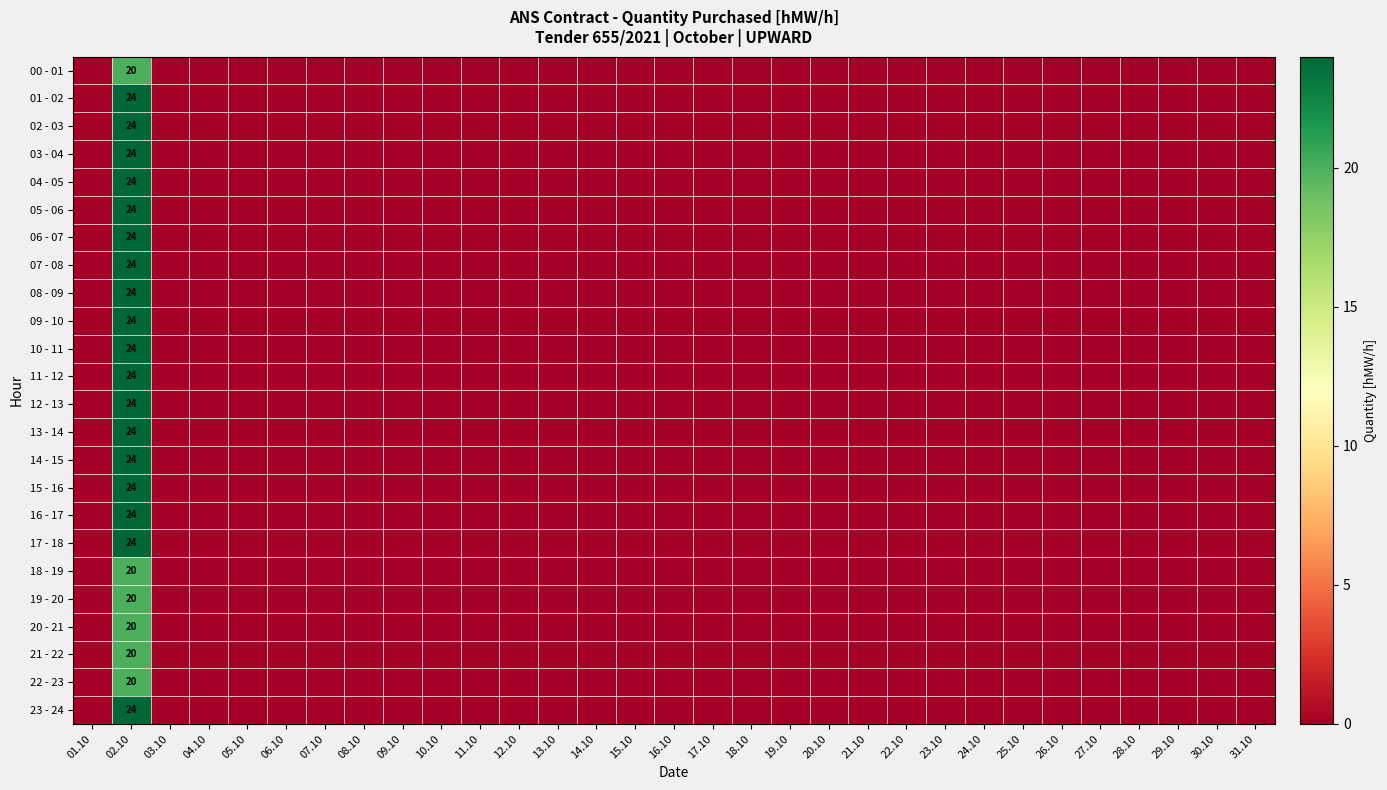

At which category is the sum across all series the highest?

02.10